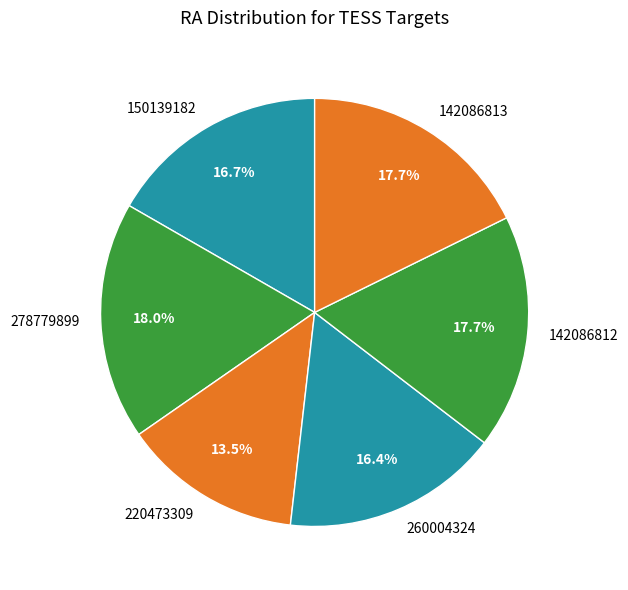

To the nearest percent, what is the difference between the largest and smallest slice percentages?

4%